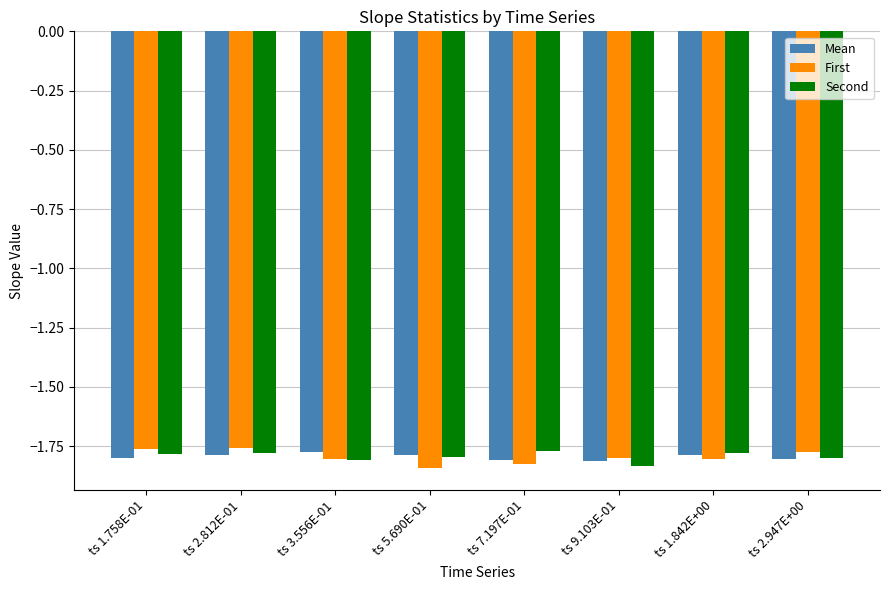

What is the sum of the First values at ts 2.812E-01 and ts 9.103E-01?

-3.6